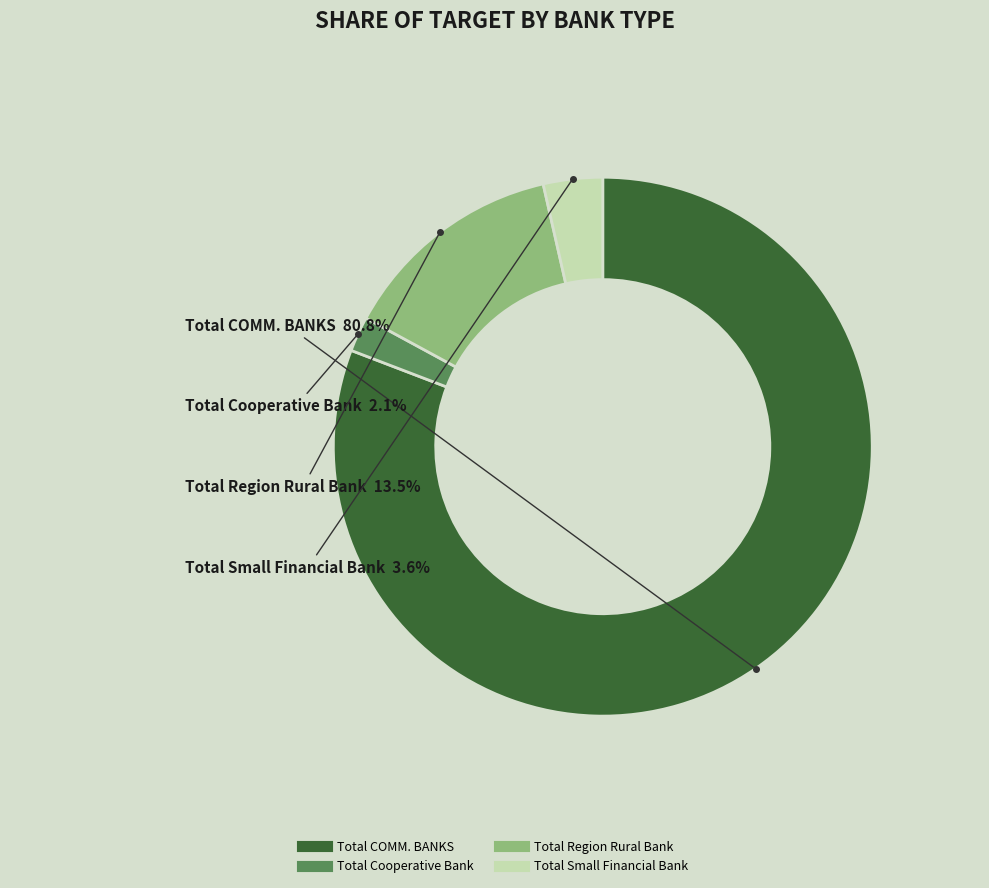

To the nearest percent, what is the combined percentage of Total Small Financial Bank and Total COMM. BANKS?

84%